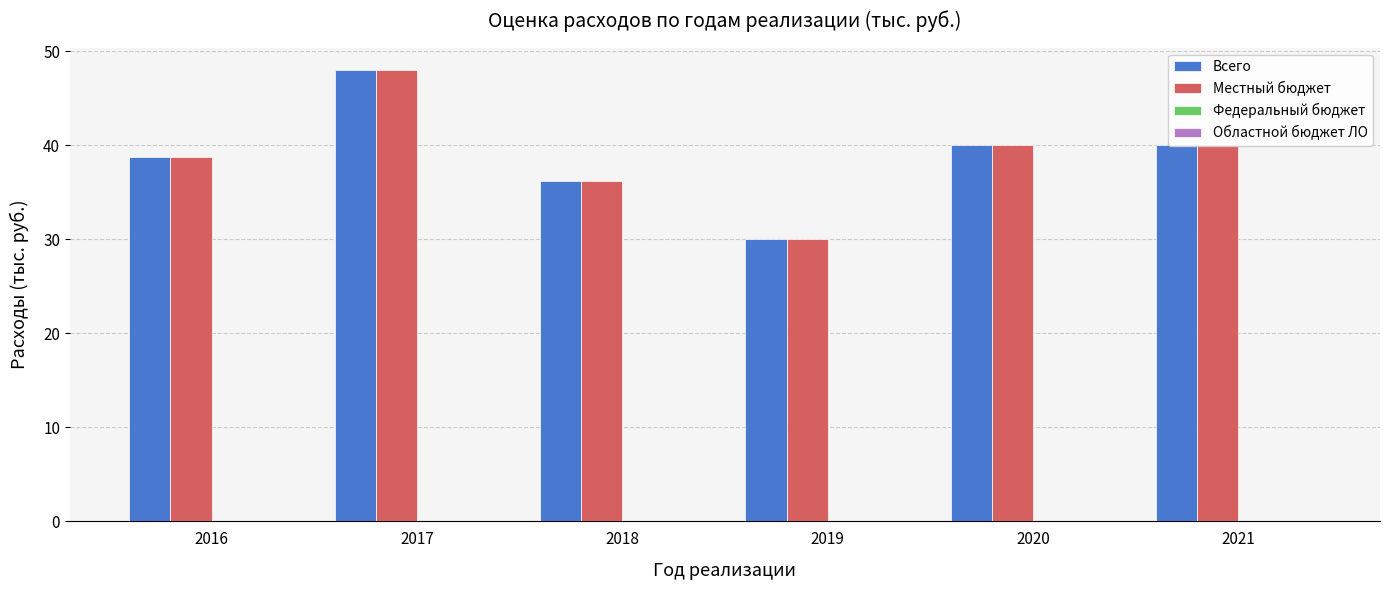

What is the approximate value of Всего at 2016?

38.8